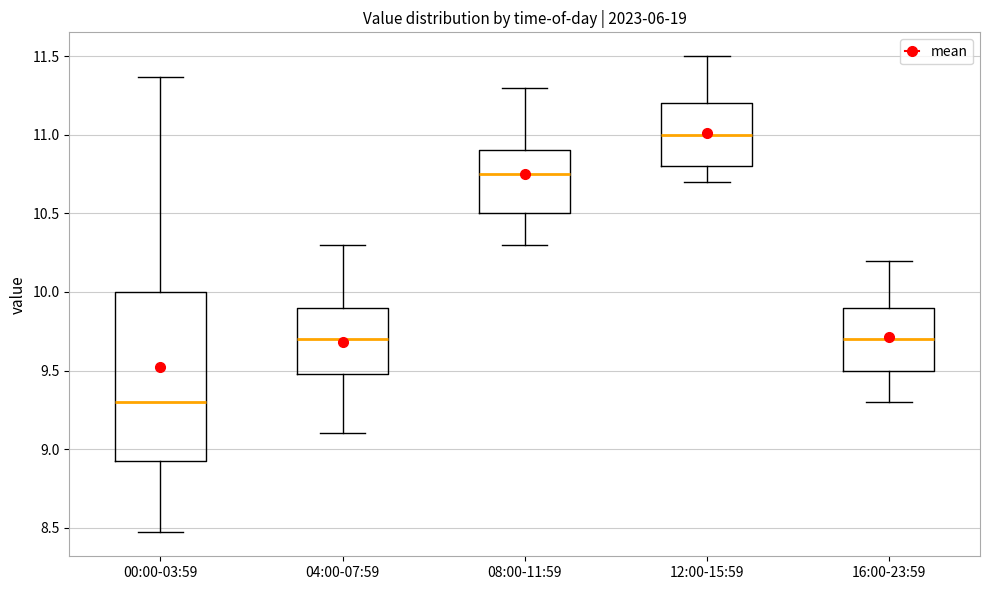

Reading left to right, transcribe this box plot: for each box, give where its median line is, the range the box spans, and where its two whiskers end, as read against the y-axis. The values are not printed on the chart, so give them approximately, as read against the axis.

00:00-03:59: median 9.30, box 8.90 to 10.00, whiskers 8.45 to 11.35
04:00-07:59: median 9.70, box 9.50 to 9.90, whiskers 9.10 to 10.30
08:00-11:59: median 10.75, box 10.50 to 10.90, whiskers 10.30 to 11.30
12:00-15:59: median 11.00, box 10.80 to 11.20, whiskers 10.70 to 11.50
16:00-23:59: median 9.70, box 9.50 to 9.90, whiskers 9.30 to 10.20